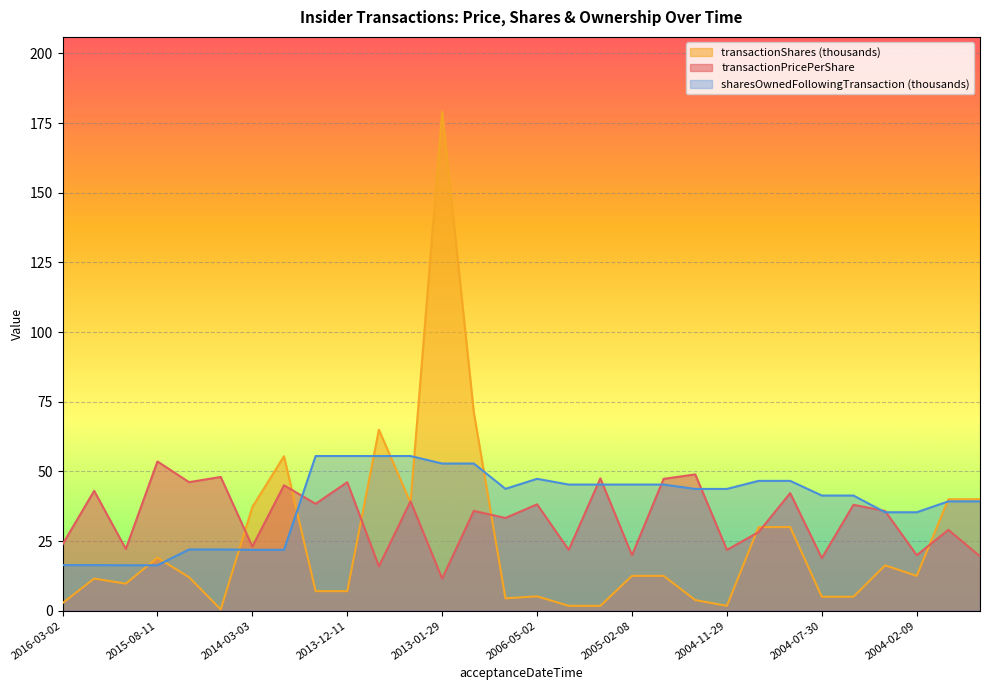

How many data points in transactionPricePerShare are less than 35?

14